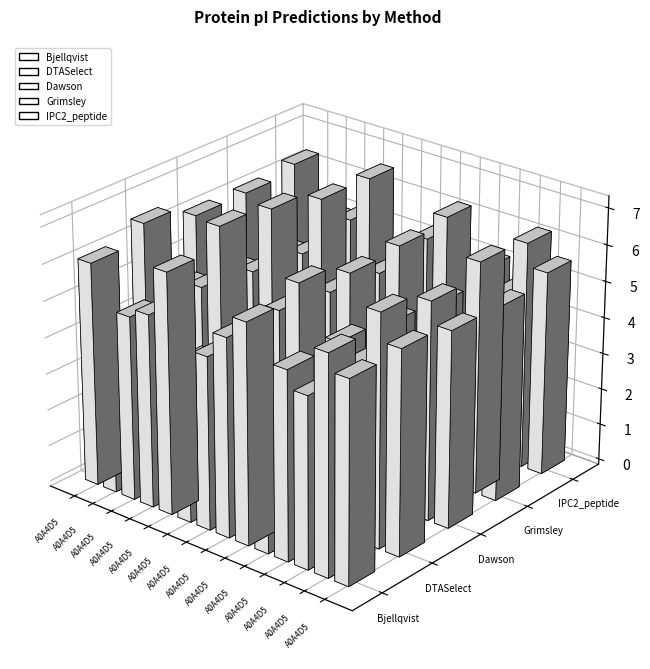

Between A0A4D5ZMV5 and A0A4D5ZPE3, which is larger?

A0A4D5ZMV5